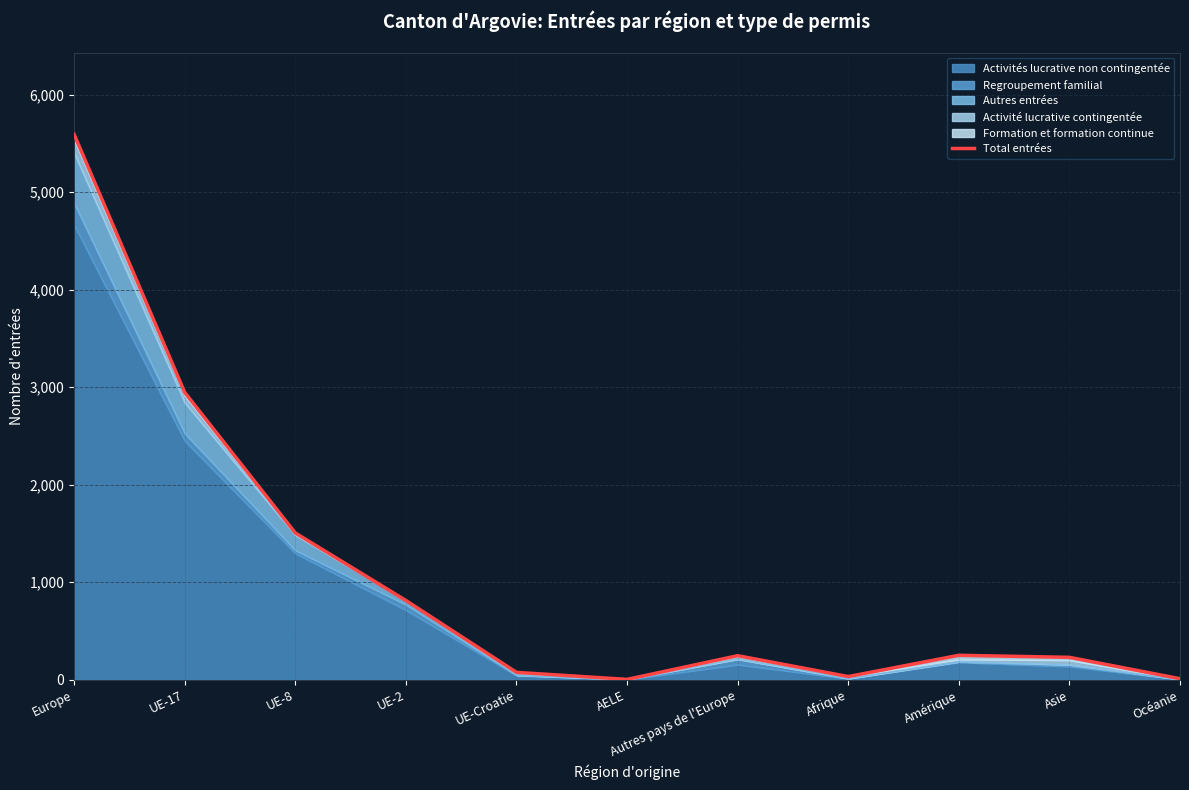

The value at Océanie is 5. True or false?

False